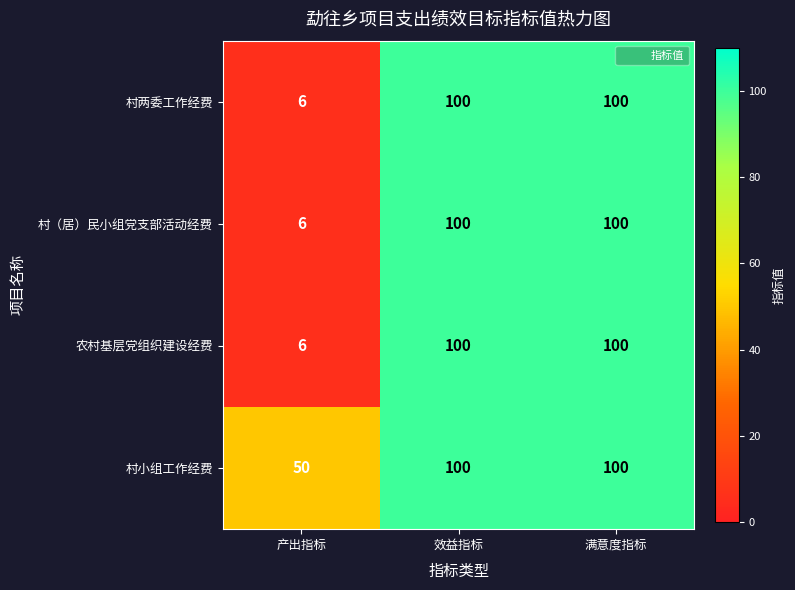

What is the difference between the maximum and minimum values in the 村（居）民小组党支部活动经费 series?

94